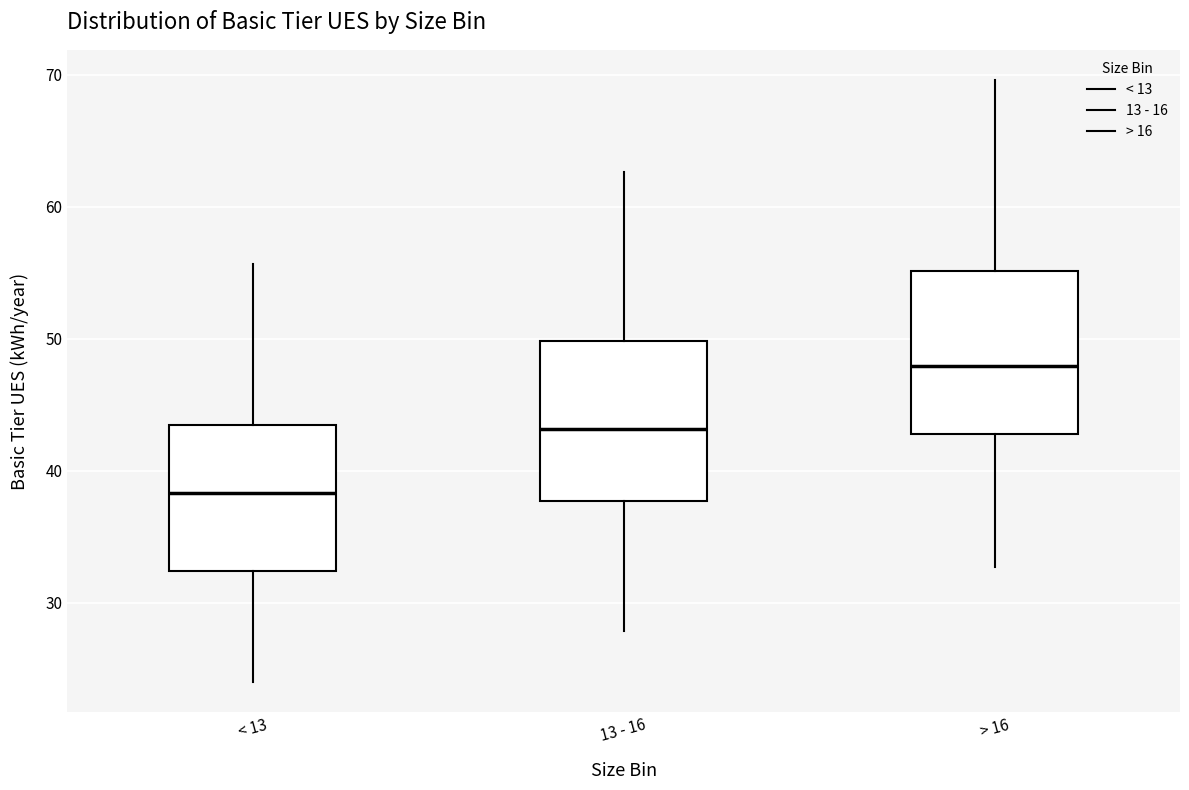

Where is the upper edge of the box for 13 - 16 on the y-axis? The values are not printed on the chart, so give them approximately, as read against the axis.

50